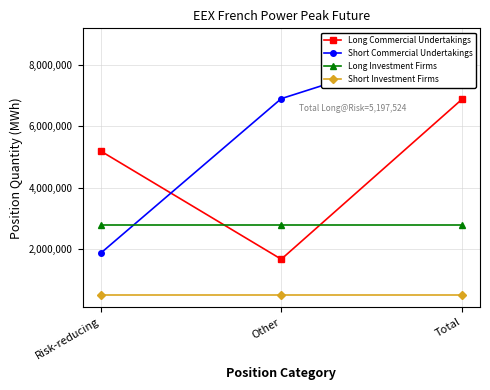

What is the label of the 1st point from the left?

Risk-reducing